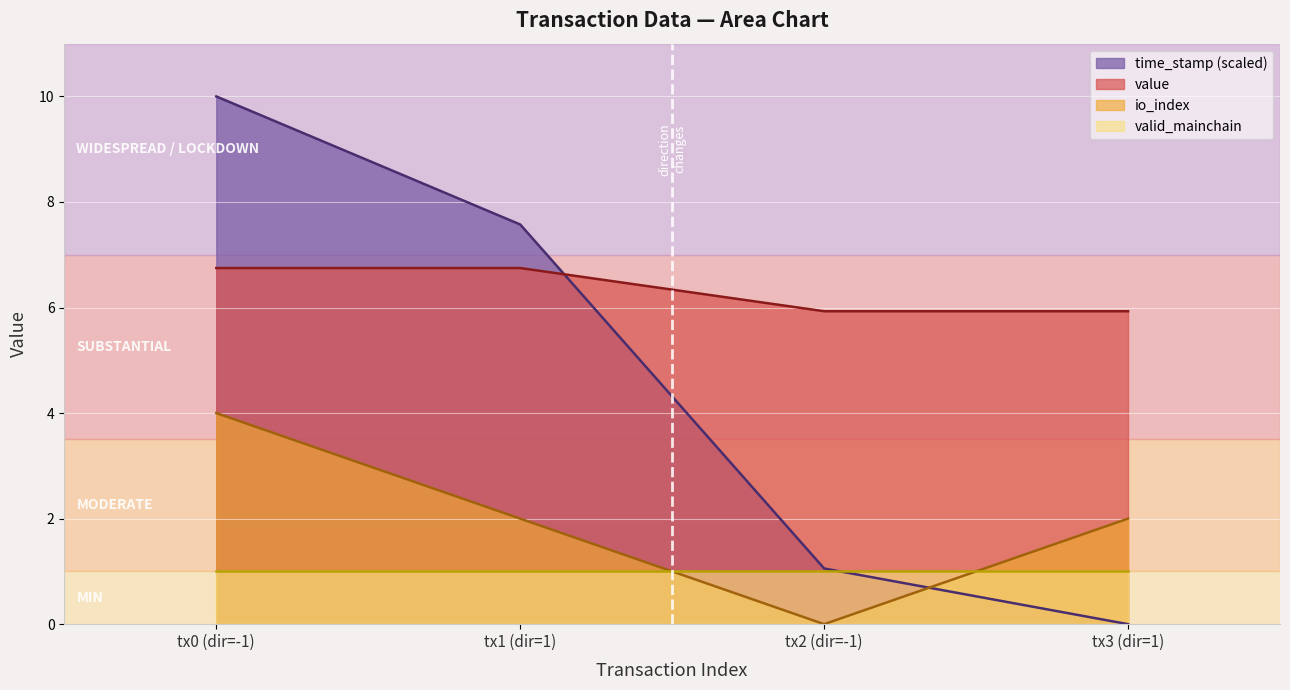

Which series has the largest total across all categories?

value